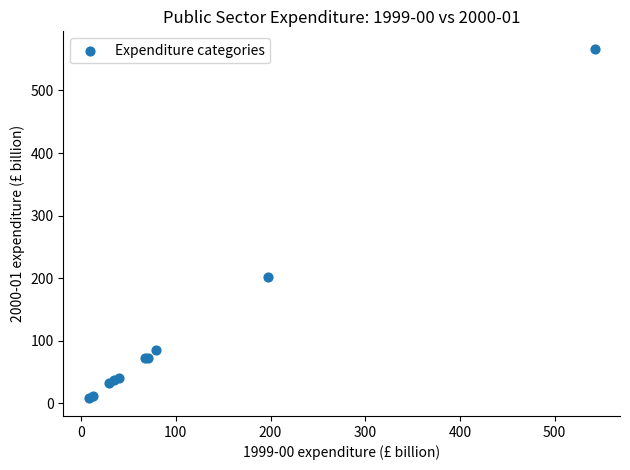

What Y value in the scatter plot is closest to 287?

202.0